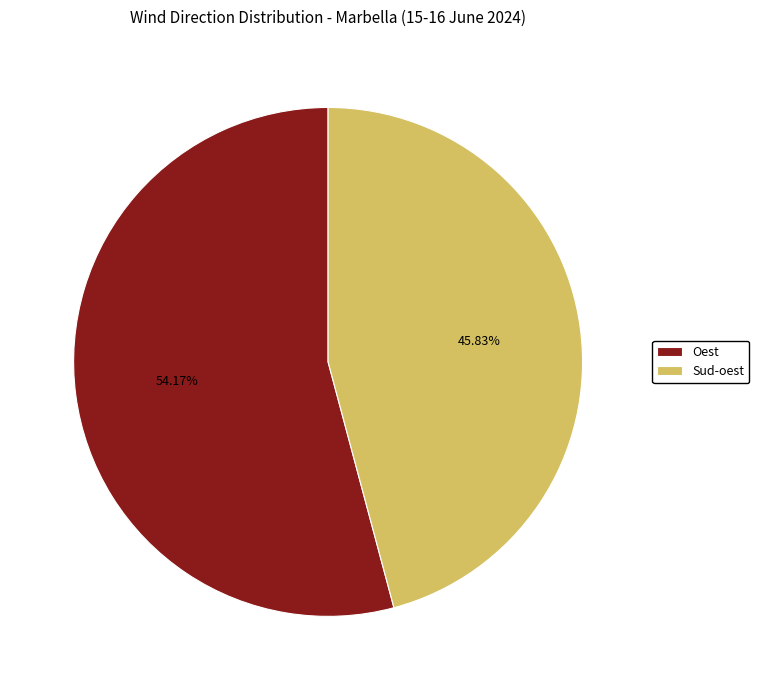

True or false: Sud-oest accounts for 46% of the total.

True